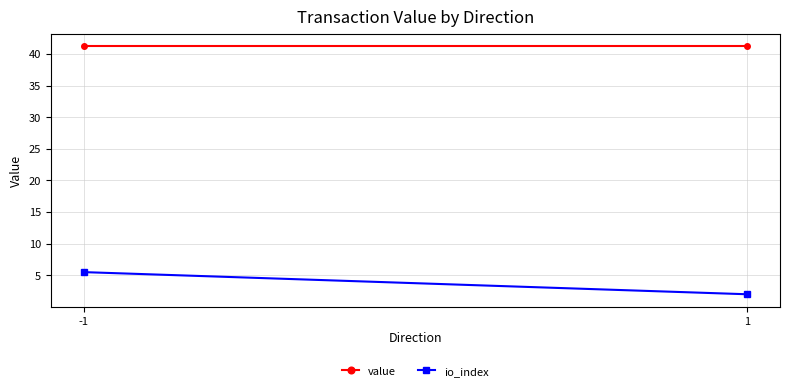

What is the sum of all value values?

82.5